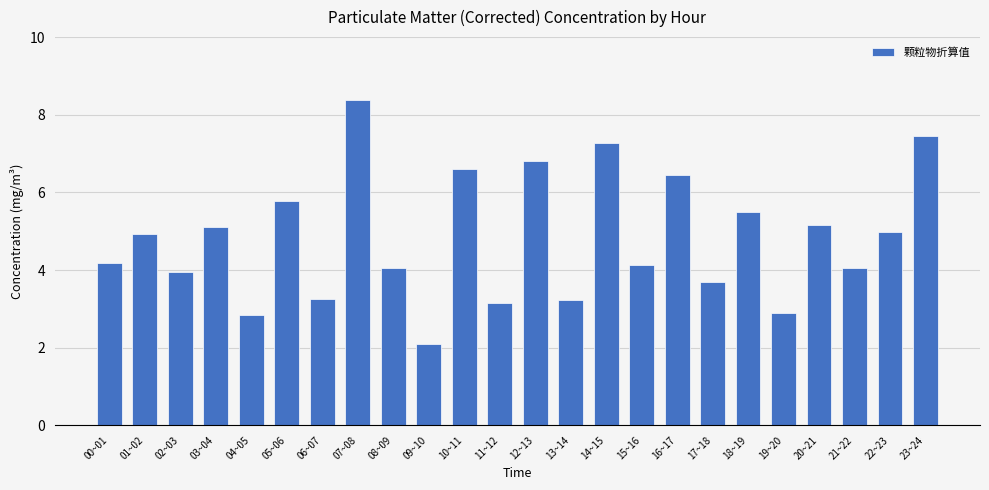

Where does the data first go above 4?

00~01